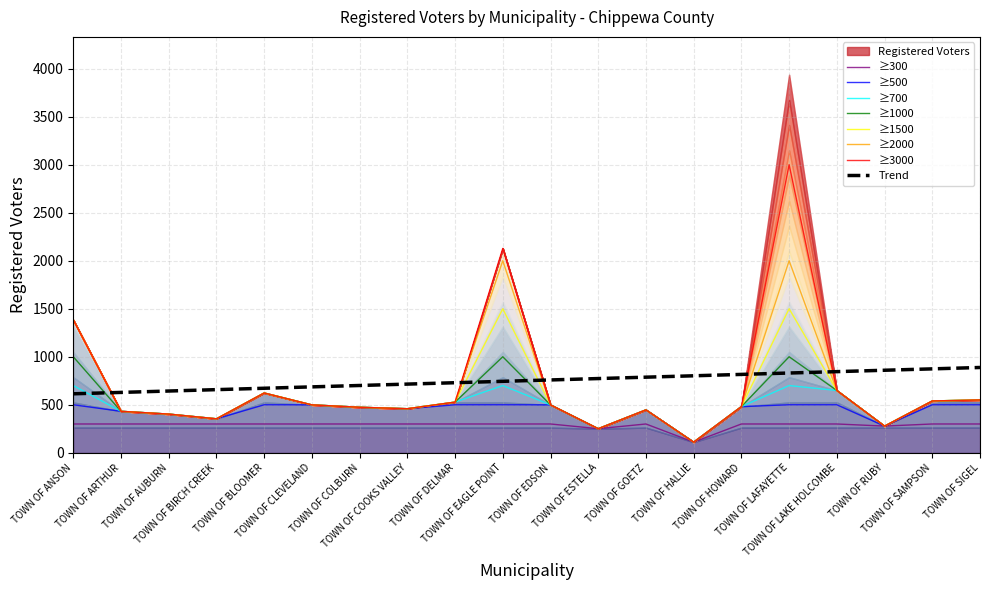

What is the minimum value shown in the chart?

111